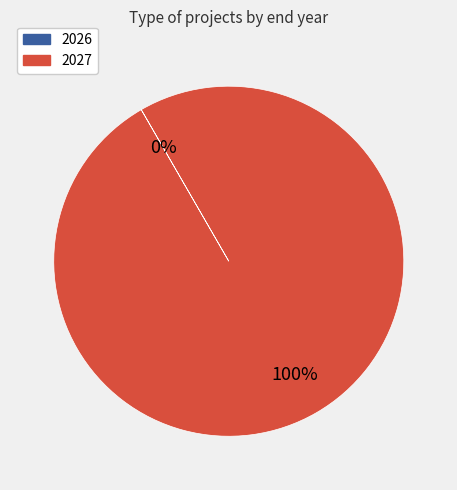

Is there any slice that represents more than half of the pie?

Yes